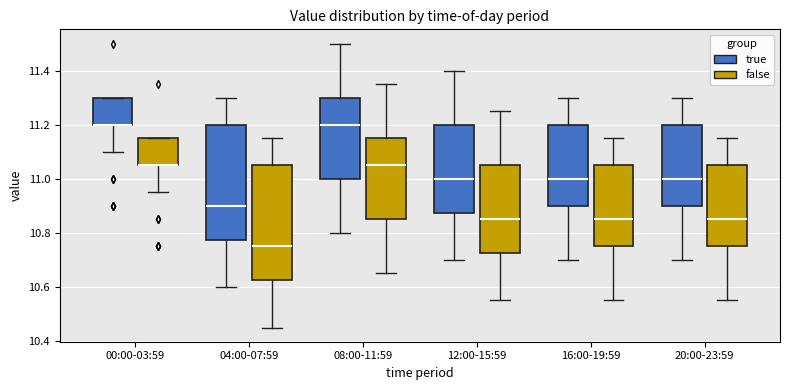

Reading left to right, read every box against the y-axis: the position of its median line, the range the box covers, and the ends of its whiskers. The values are not printed on the chart, so give them approximately, as read against the axis.

00:00-03:59 (true): median 11.20 (drawn on the box's lower edge), box 11.20 to 11.30, whiskers 11.10 to 11.30
00:00-03:59 (false): median 11.06 (drawn on the box's lower edge), box 11.06 to 11.16, whiskers 10.96 to 11.16
04:00-07:59 (true): median 10.90, box 10.78 to 11.20, whiskers 10.60 to 11.30
04:00-07:59 (false): median 10.76, box 10.62 to 11.06, whiskers 10.46 to 11.16
08:00-11:59 (true): median 11.20, box 11.00 to 11.30, whiskers 10.80 to 11.50
08:00-11:59 (false): median 11.06, box 10.86 to 11.16, whiskers 10.66 to 11.36
12:00-15:59 (true): median 11.00, box 10.88 to 11.20, whiskers 10.70 to 11.40
12:00-15:59 (false): median 10.86, box 10.72 to 11.06, whiskers 10.56 to 11.26
16:00-19:59 (true): median 11.00, box 10.90 to 11.20, whiskers 10.70 to 11.30
16:00-19:59 (false): median 10.86, box 10.76 to 11.06, whiskers 10.56 to 11.16
20:00-23:59 (true): median 11.00, box 10.90 to 11.20, whiskers 10.70 to 11.30
20:00-23:59 (false): median 10.86, box 10.76 to 11.06, whiskers 10.56 to 11.16